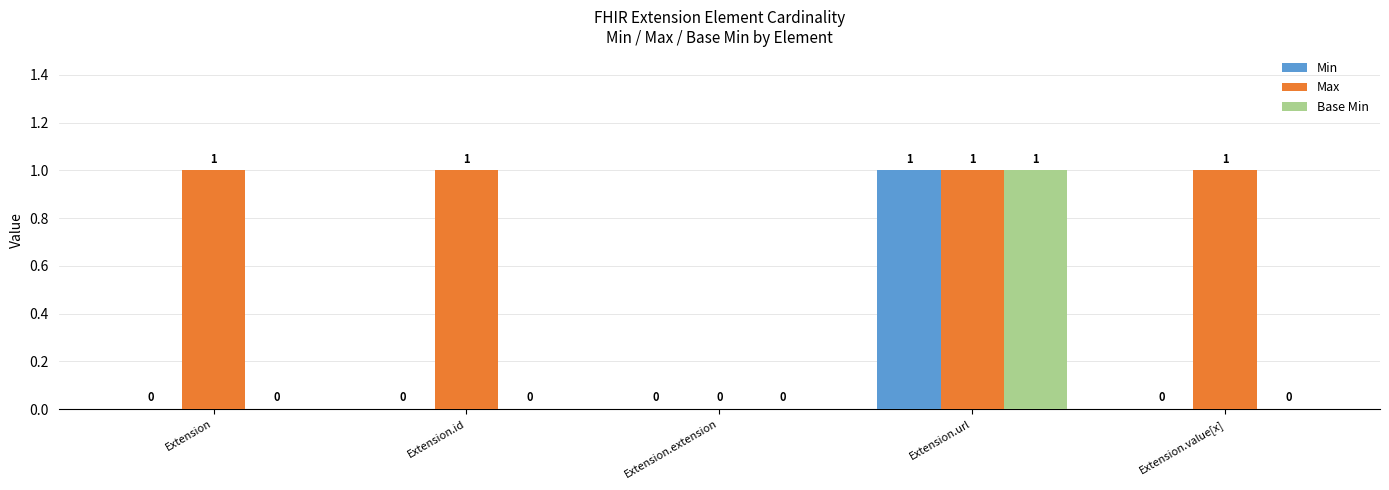

How many values in Max are above zero?

4